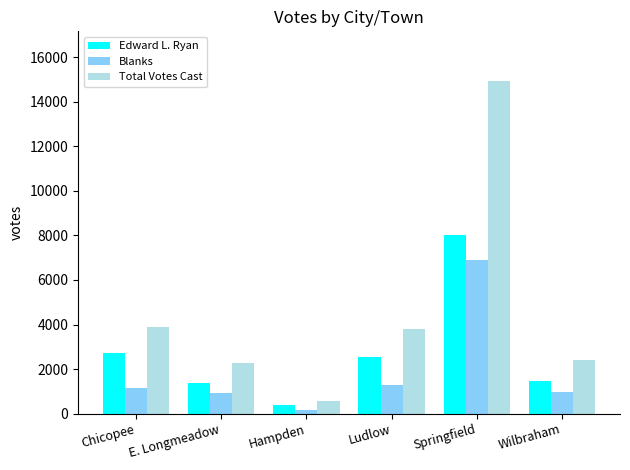

Which series has the largest range (max minus min)?

Total Votes Cast